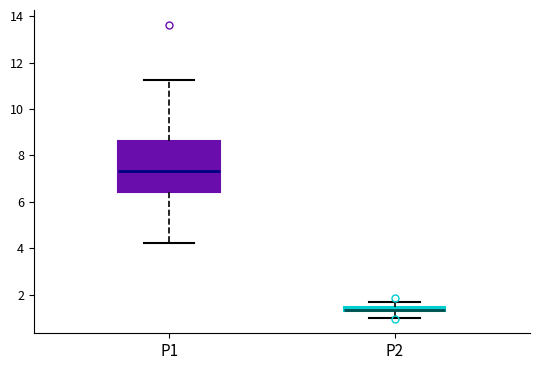

Where is the upper edge of the box for P2 on the y-axis? The values are not printed on the chart, so give them approximately, as read against the axis.

1.6